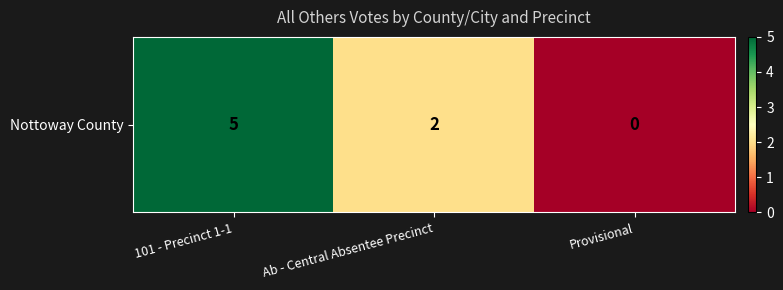

How many data points are less than 2?

1